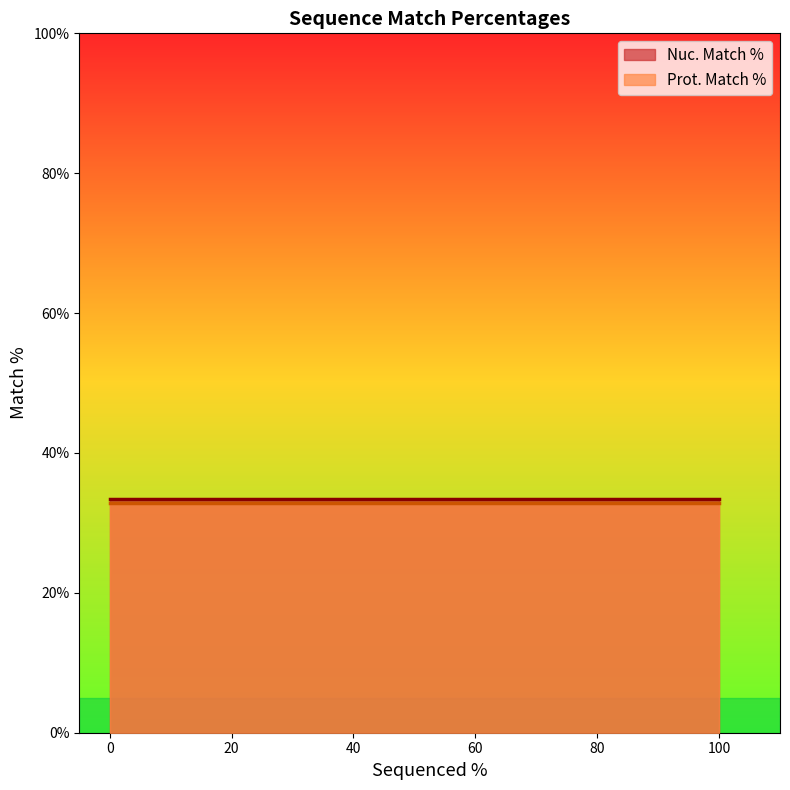

Which label corresponds to the largest value in the chart?

100